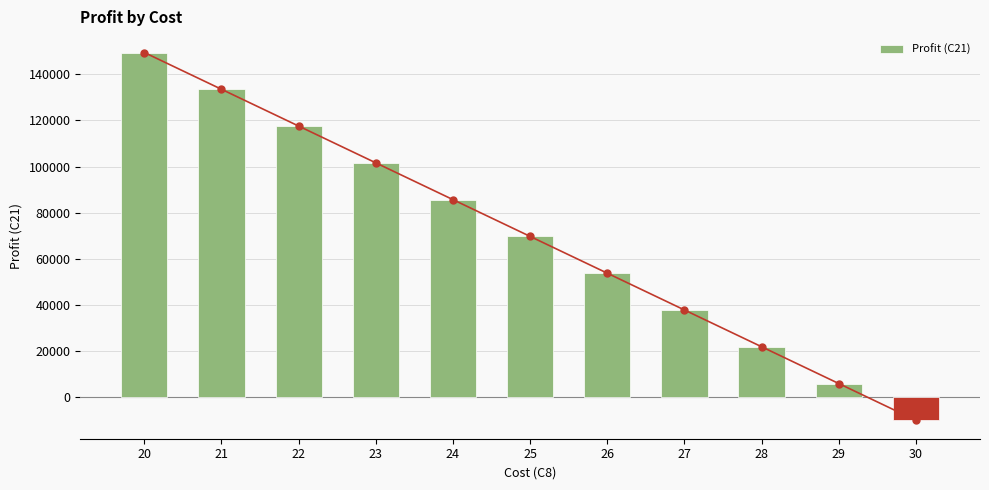

Rank the categories by value from lowest to highest.

30, 29, 28, 27, 26, 25, 24, 23, 22, 21, 20